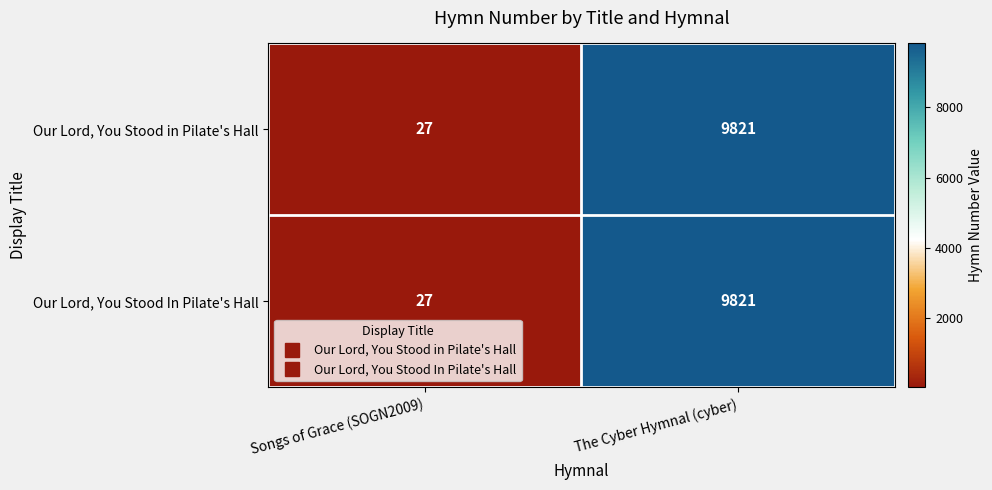

Where is Our Lord, You Stood In Pilate's Hall nearest to the value 4924?

Songs of Grace (SOGN2009)